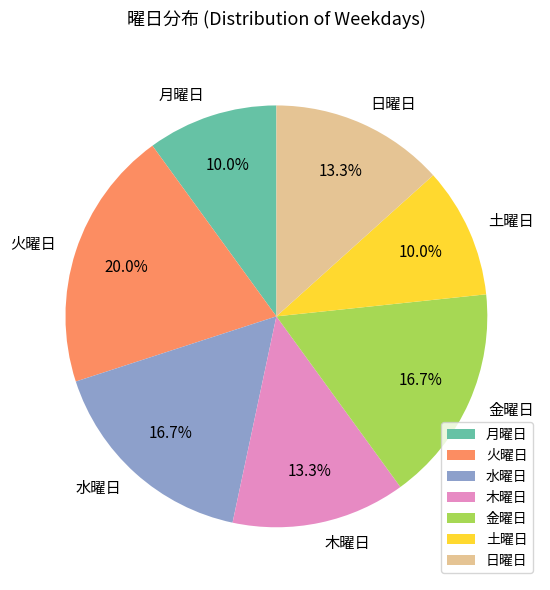

Which slice is the largest?

火曜日